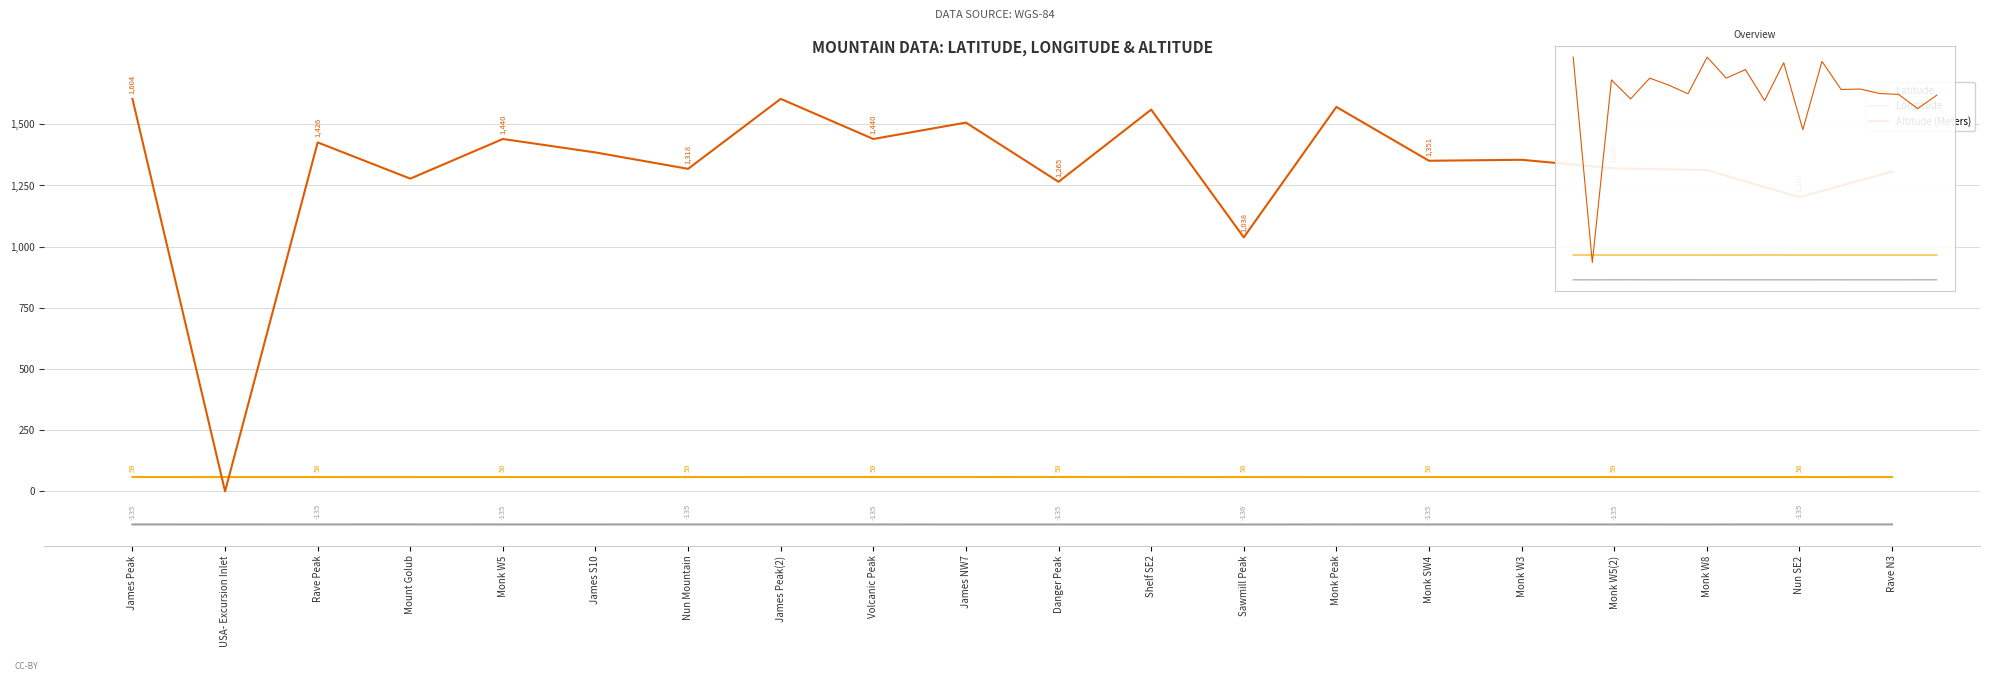

Count the number of categories in the chart.

20